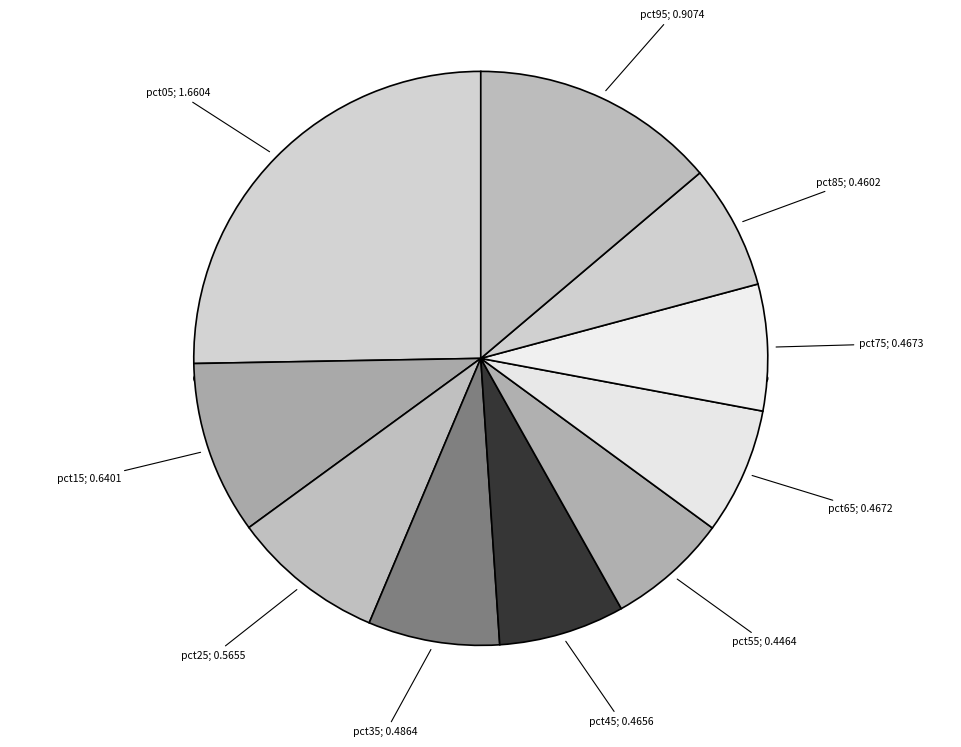

Approximately how many times larger is the value at pct65 compared to pct05?

0.3